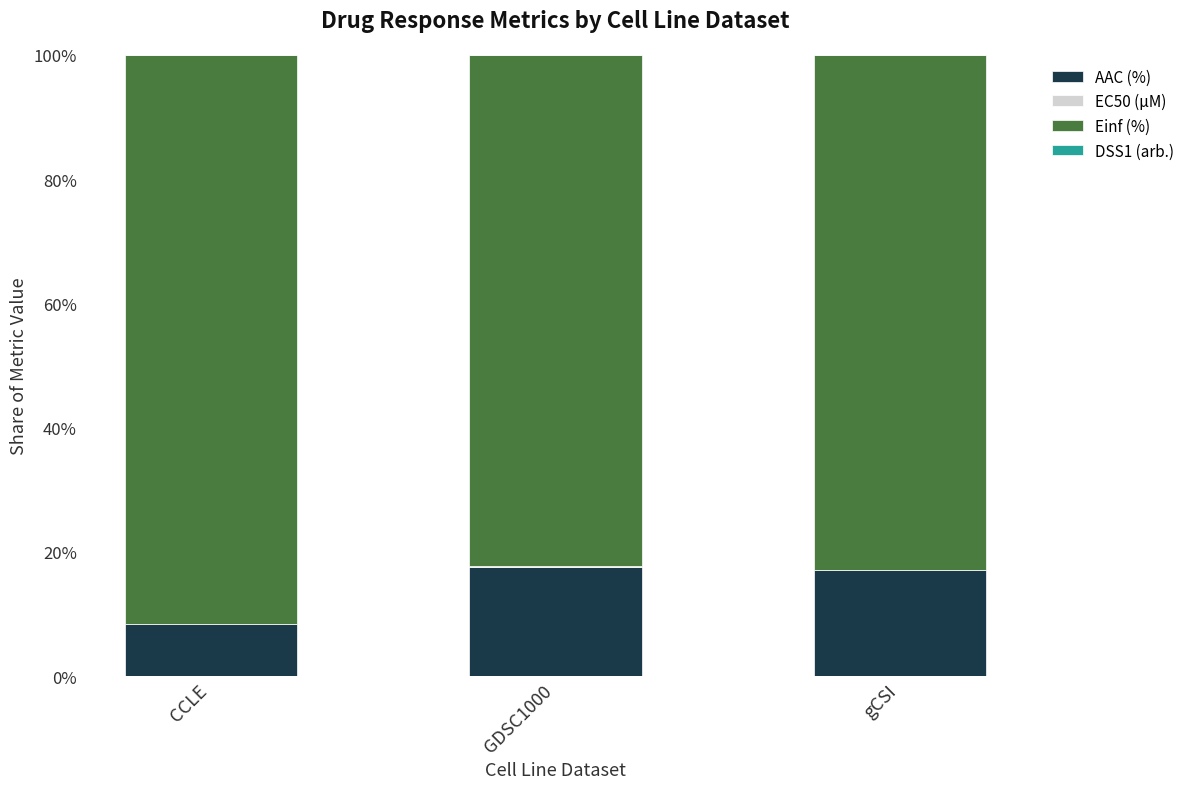

What is the maximum value for AAC (%)?

17.6